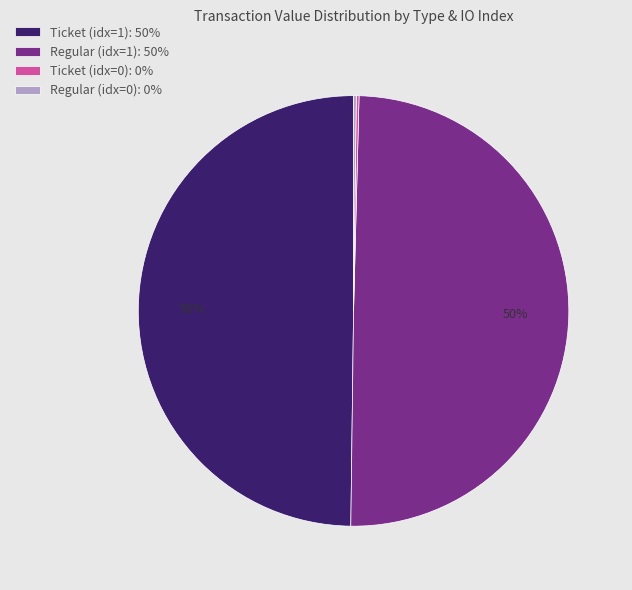

To the nearest percent, what is the average slice percentage?

25%